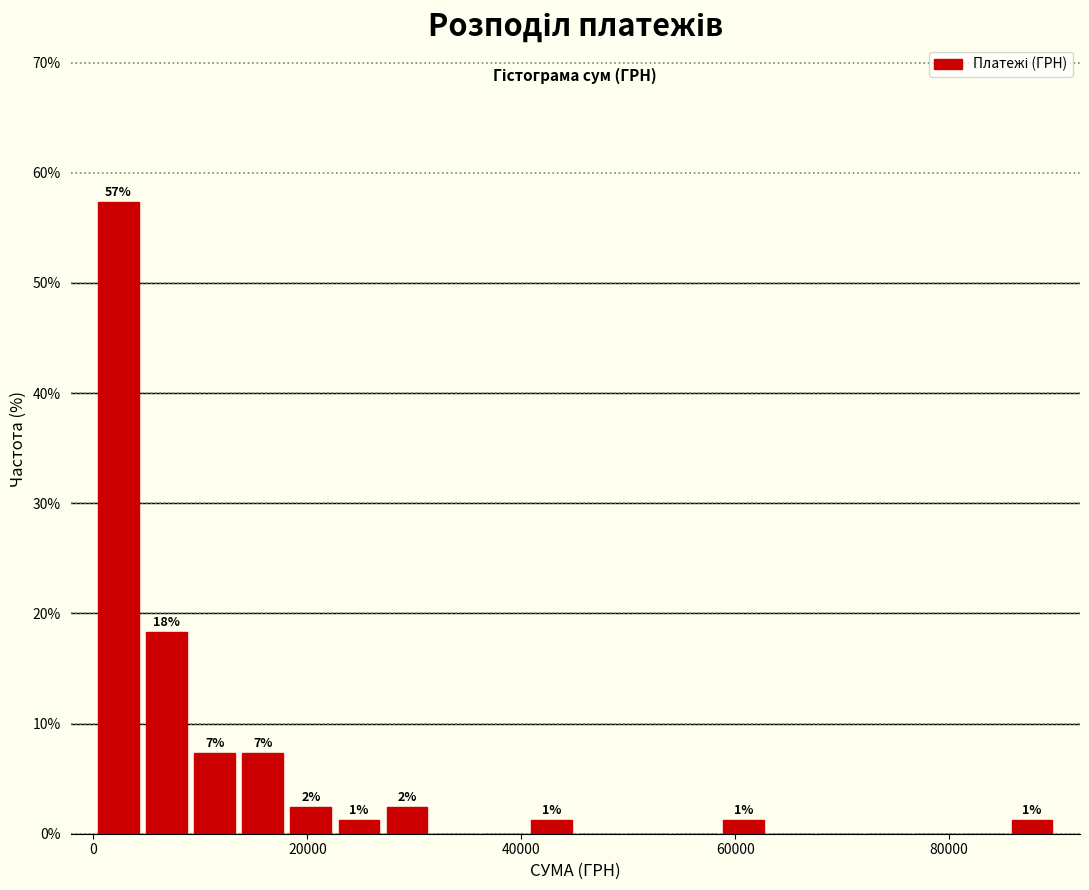

Read against the x-axis, roughly where is the centre of the tallest bar?

2000